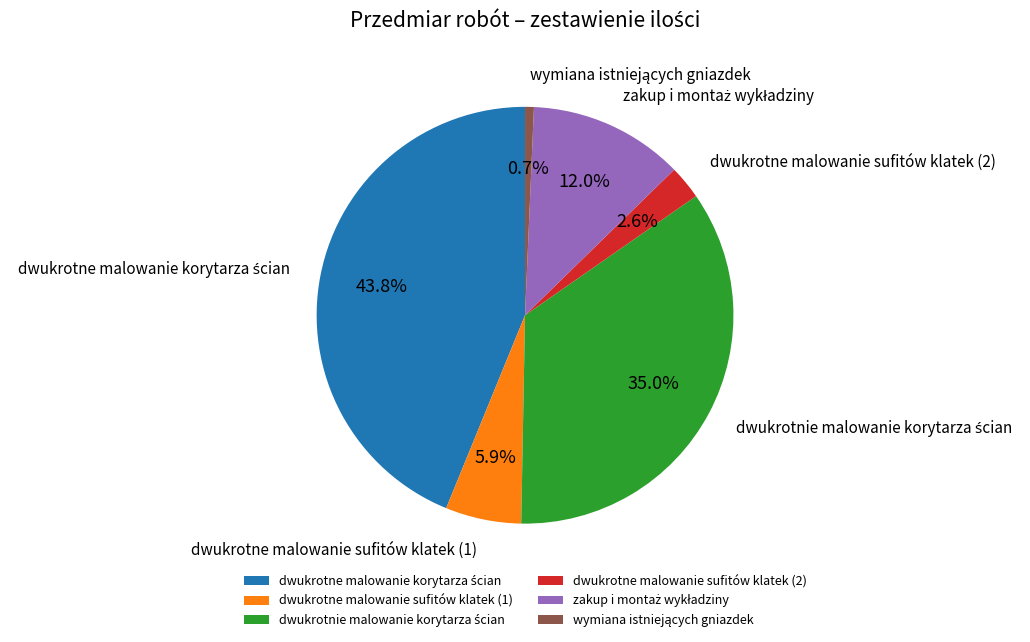

Does dwukrotne malowanie sufitów klatek (1) represent more than half of the total?

No